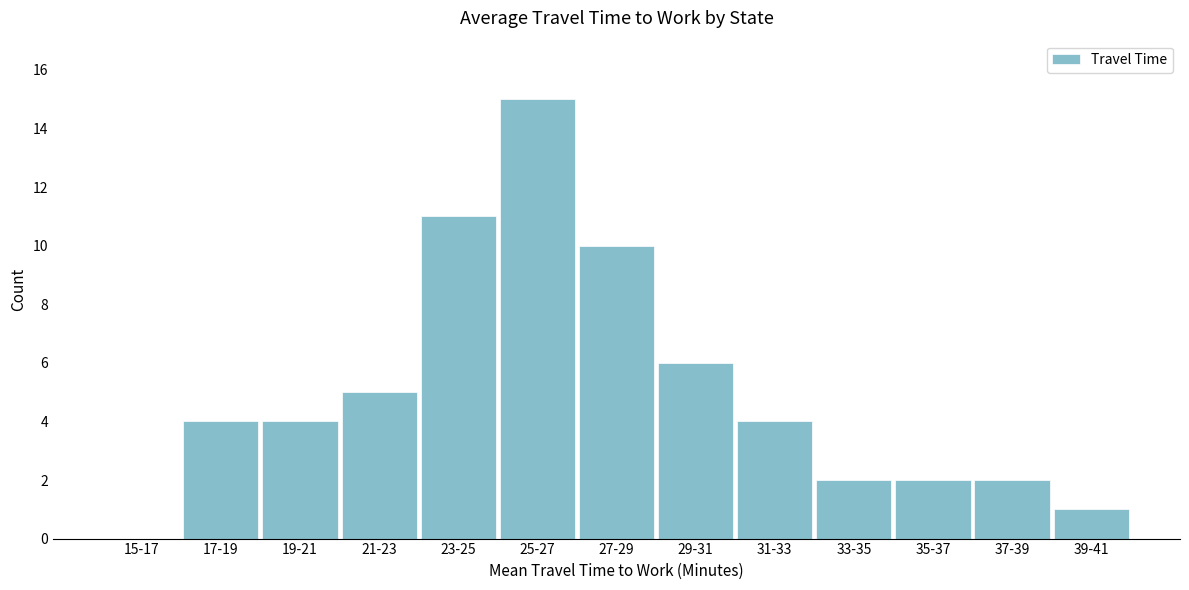

Reading right to left, extract all data points from this chart.

39-41=1	37-39=2	35-37=2	33-35=2	31-33=4	29-31=6	27-29=10	25-27=15	23-25=11	21-23=5	19-21=4	17-19=4	15-17=0